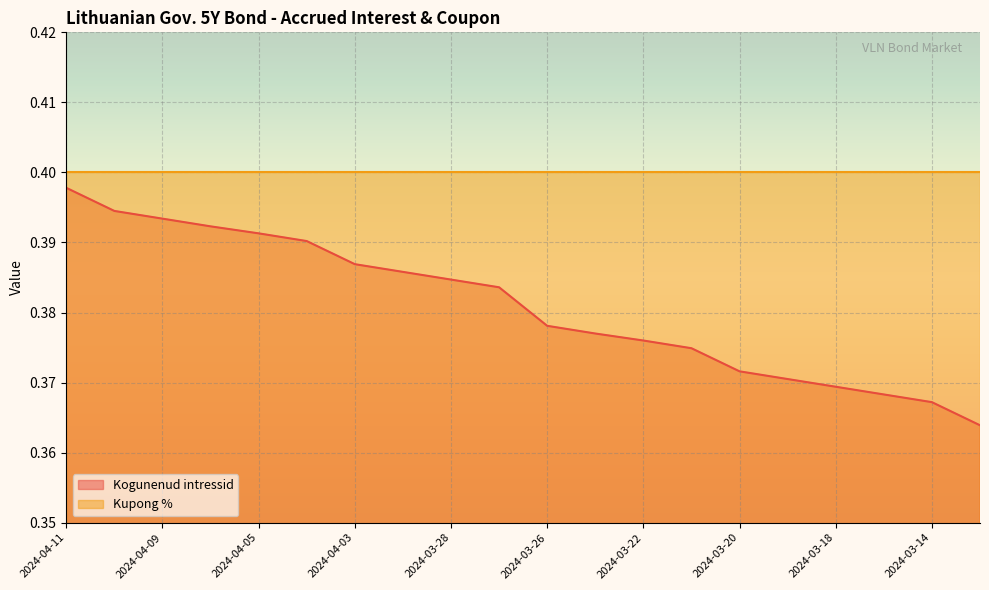

Count the values in the range 0 to 1.

20